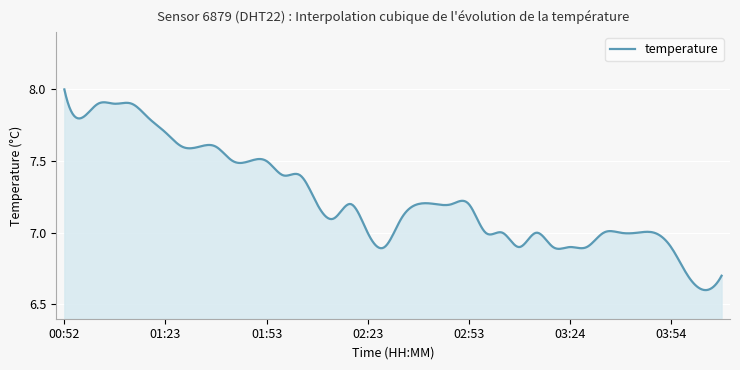

What is the difference between the maximum and minimum values?

1.4